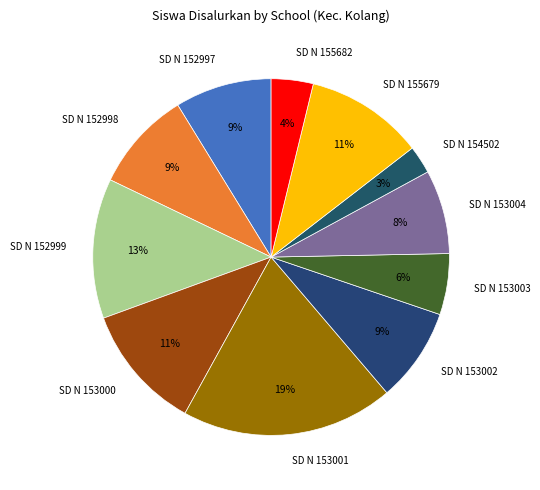

Does SD N 153003 represent more than half of the total?

No